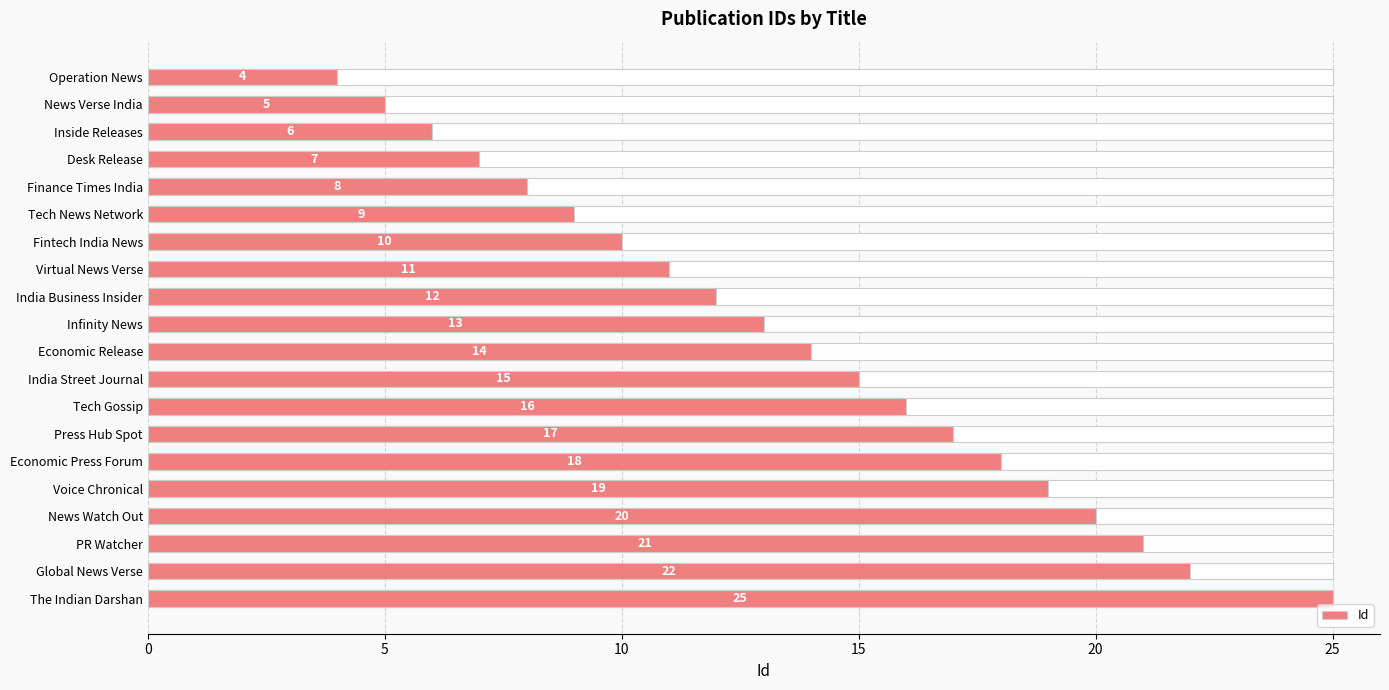

How many bars are there in total?

20